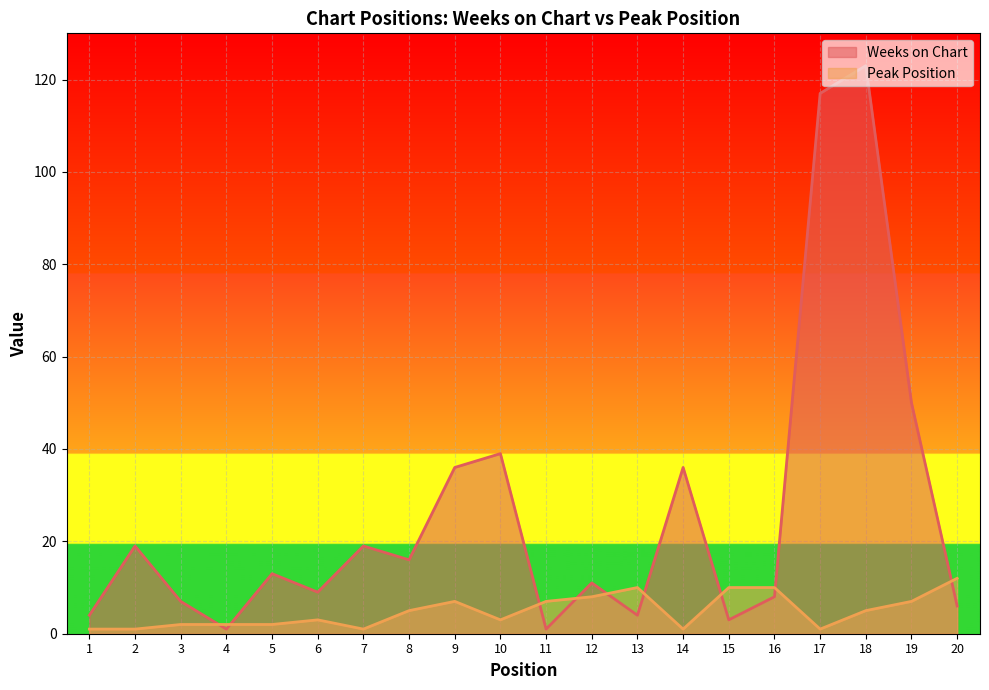

The value of Weeks on Chart at 3 is 10. True or false?

False